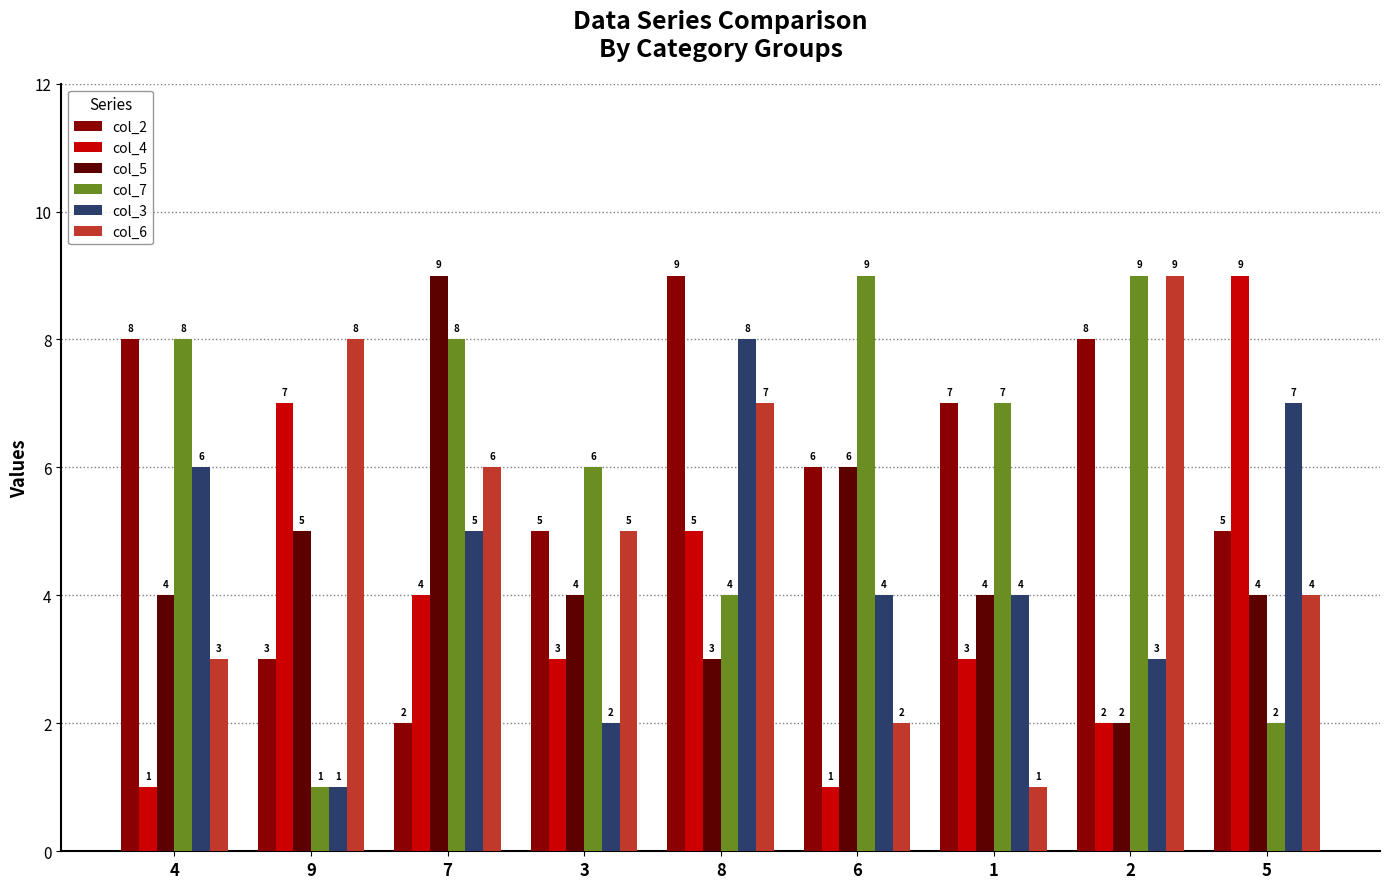

Reading right to left, what are all the values shown in this chart?

col_2: 5=5	2=8	1=7	6=6	8=9	3=5	7=2	9=3	4=8
col_4: 5=9	2=2	1=3	6=1	8=5	3=3	7=4	9=7	4=1
col_5: 5=4	2=2	1=4	6=6	8=3	3=4	7=9	9=5	4=4
col_7: 5=2	2=9	1=7	6=9	8=4	3=6	7=8	9=1	4=8
col_3: 5=7	2=3	1=4	6=4	8=8	3=2	7=5	9=1	4=6
col_6: 5=4	2=9	1=1	6=2	8=7	3=5	7=6	9=8	4=3